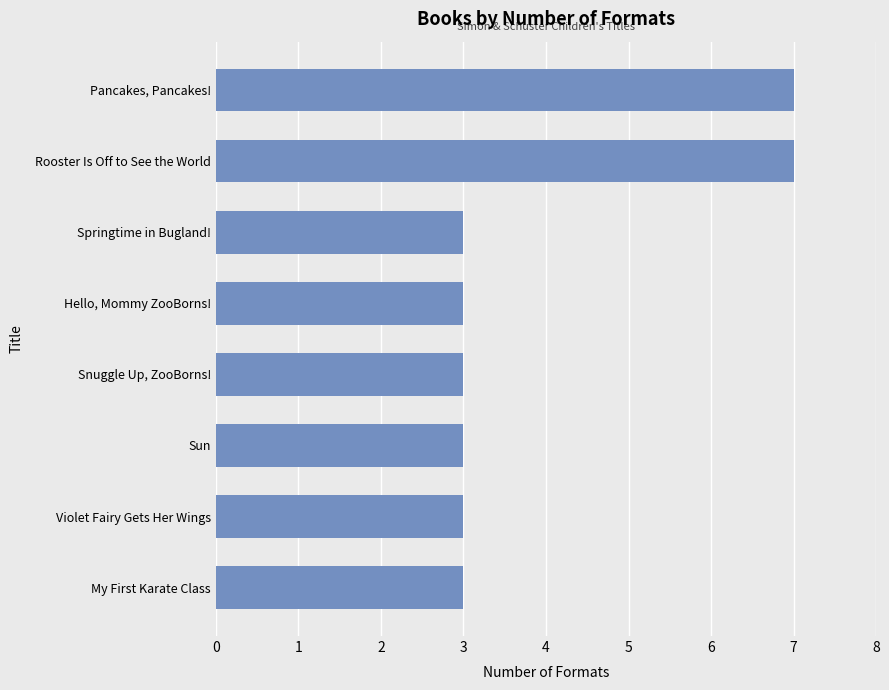

Which has a higher value, Rooster Is Off to See the World or My First Karate Class?

Rooster Is Off to See the World